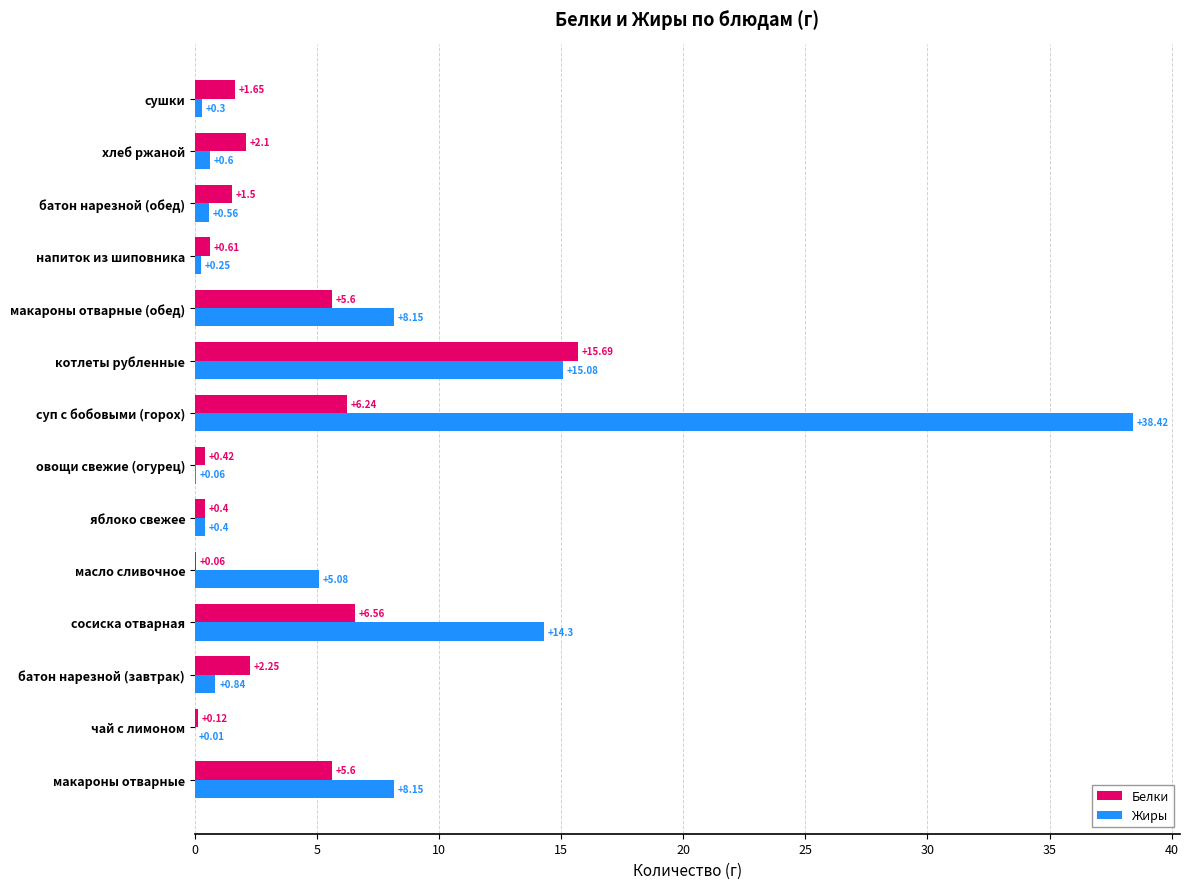

Which category has the highest value in the Жиры series?

суп с бобовыми (горох)